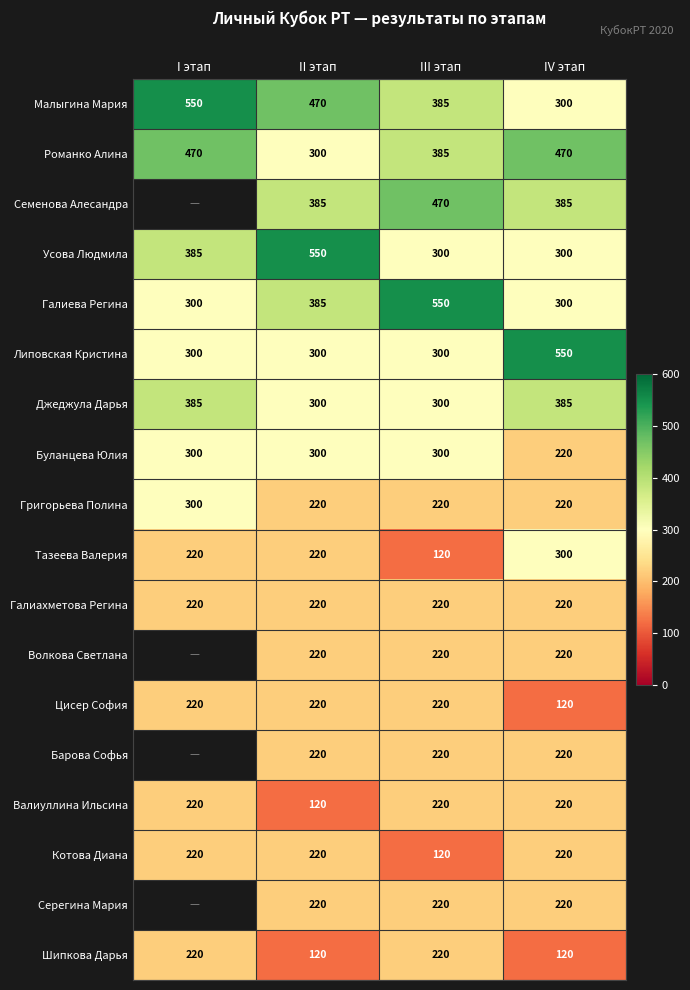

What is the average value of the Галиева Регина series?

384